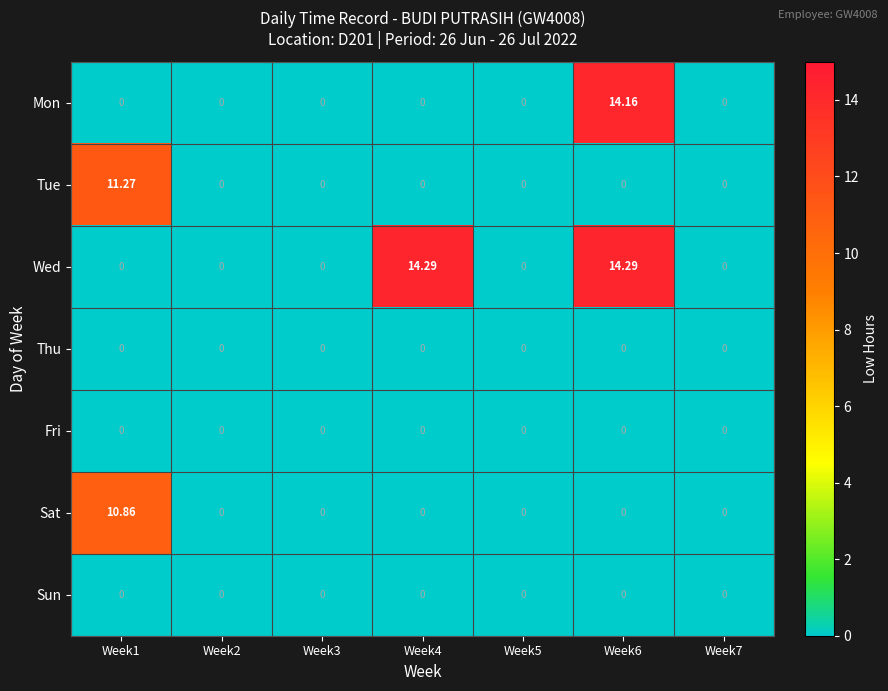

At how many categories does at least one series exceed 4?

3